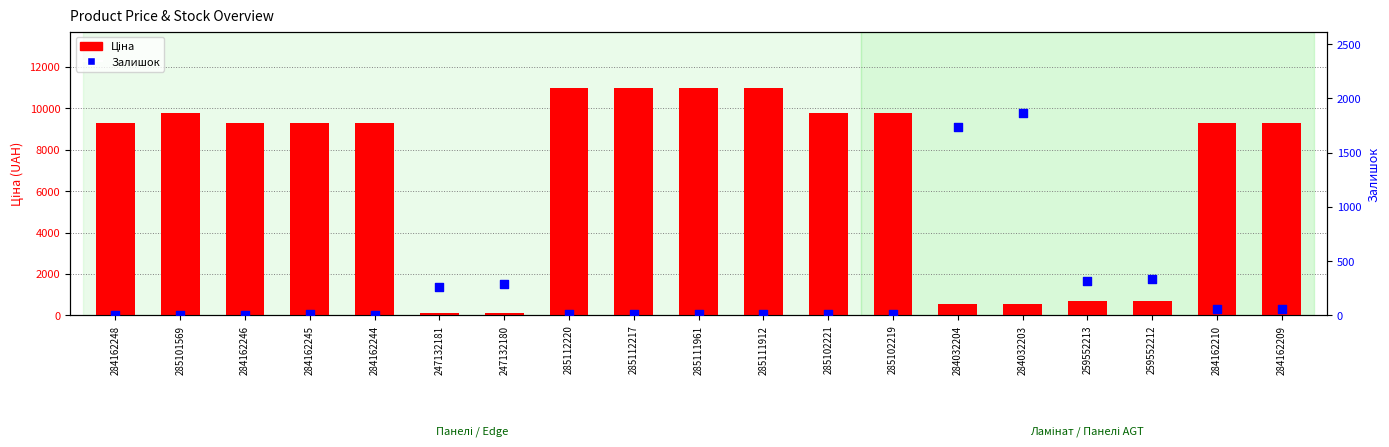

At which category is the sum across all series the highest?

285112220